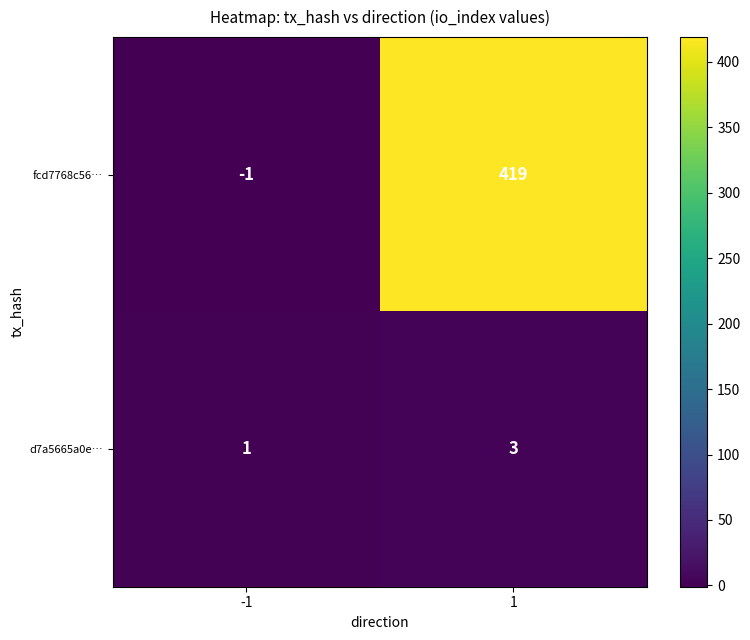

At which category is the sum across all series the highest?

1